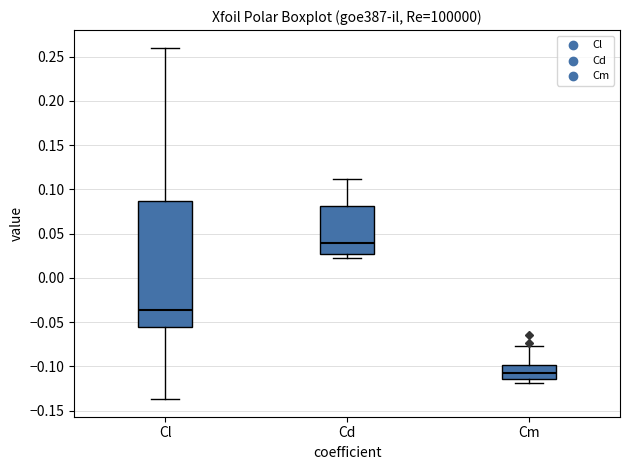

Which box's median line is the highest?

Cd